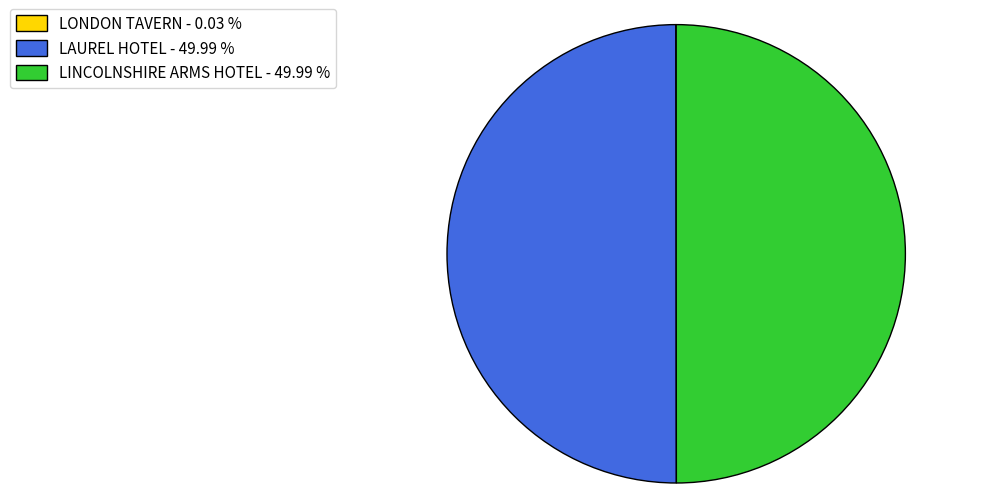

Does LINCOLNSHIRE ARMS HOTEL represent more than half of the total?

No